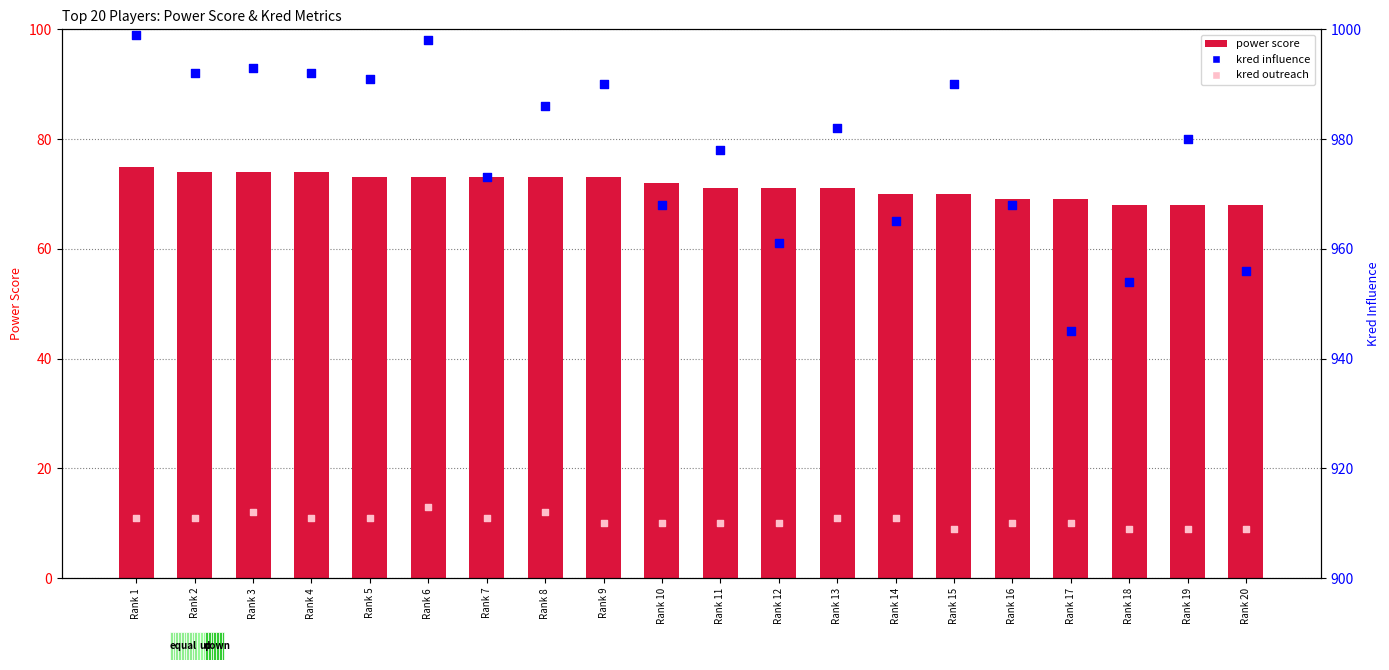

Which series reaches the maximum Y coordinate?

kred influence